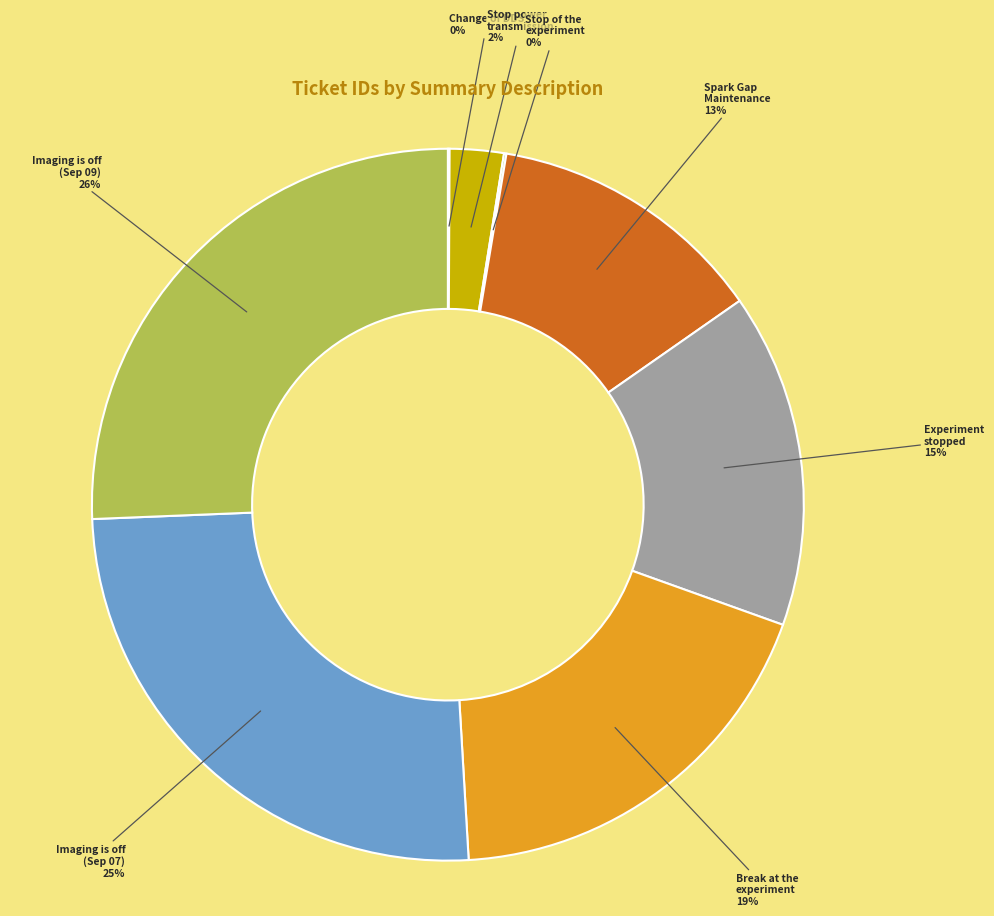

Rank the categories by value from lowest to highest.

13 Jan 13:30 Change of DDS, 13 Jan 20:00 Stop of the experiment, 26 Mar 13:23 Stop power transmission, 25 Jan 09:37 Spark Gap Maintenance, 15 Mar 17:52 Experiment stopped, 26 Oct 15:00 Break at the experiment, 07 Set 06:32 Imaging is off, 09 Sep 06:26 Imaging is off